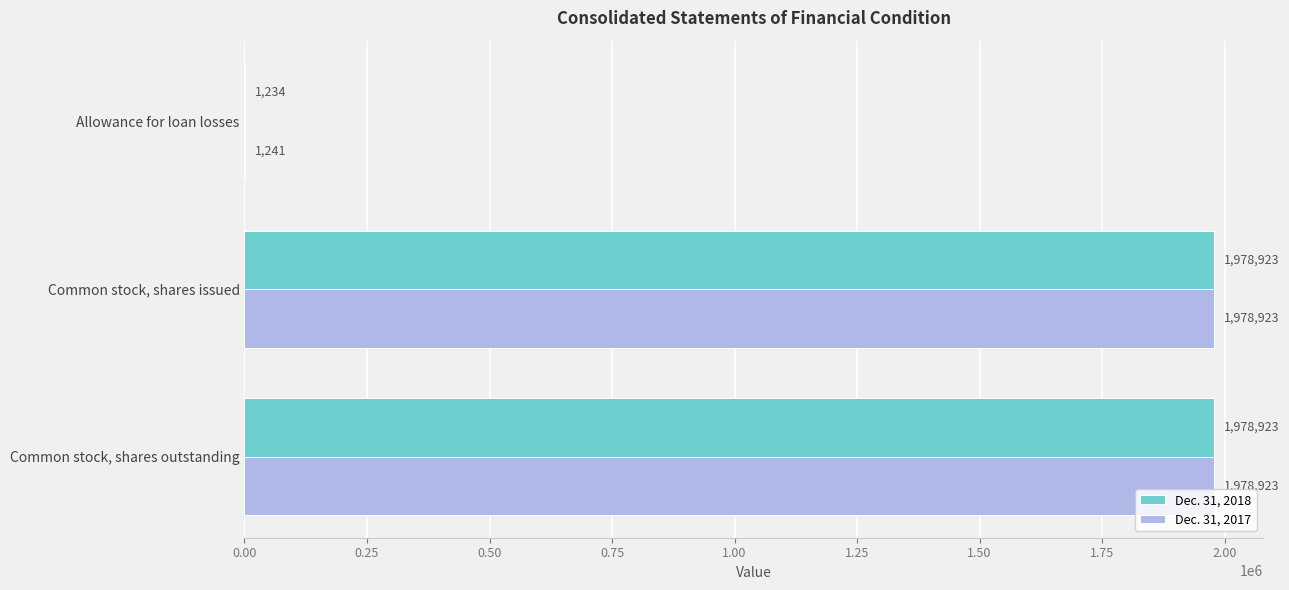

How many Dec. 31, 2017 values are between 1241 and 1978923?

3